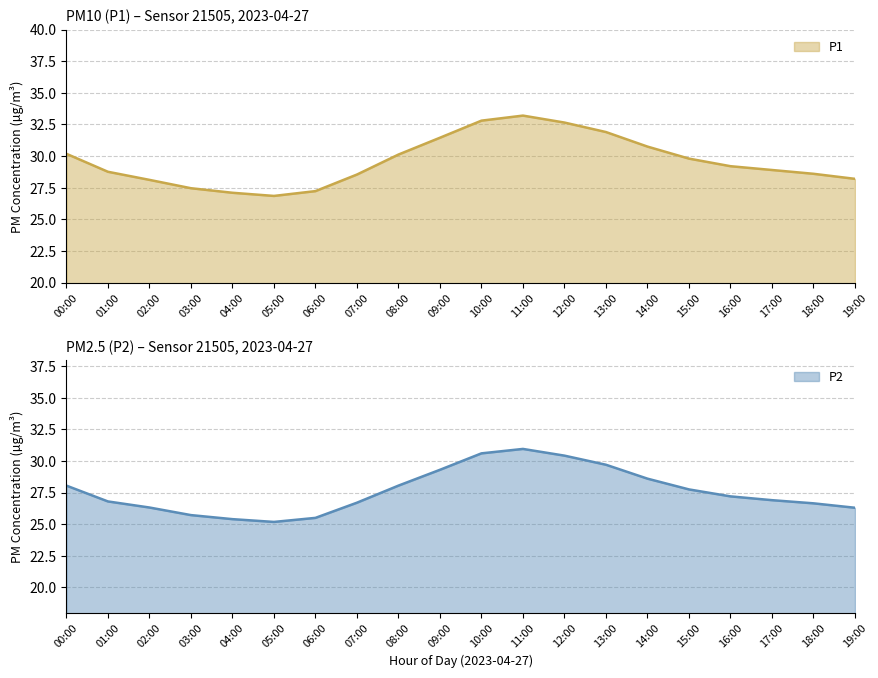

The value of P2 at 16:00 is 5.5. True or false?

False